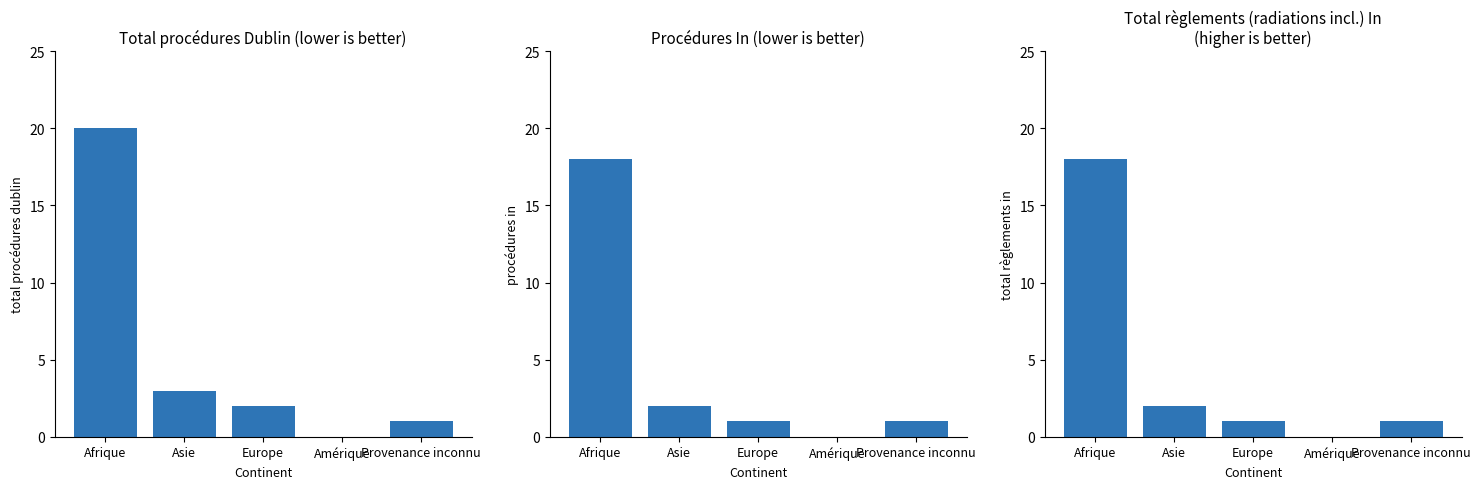

How many data points in Procédures In are above 1?

2